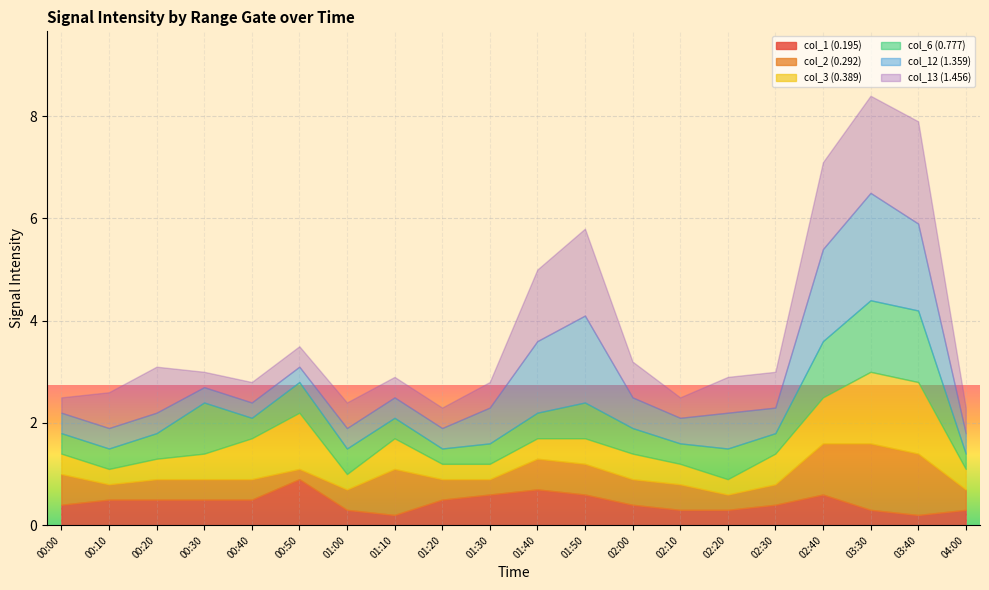

At which label is col_3 (0.389) closest to 0?

00:10